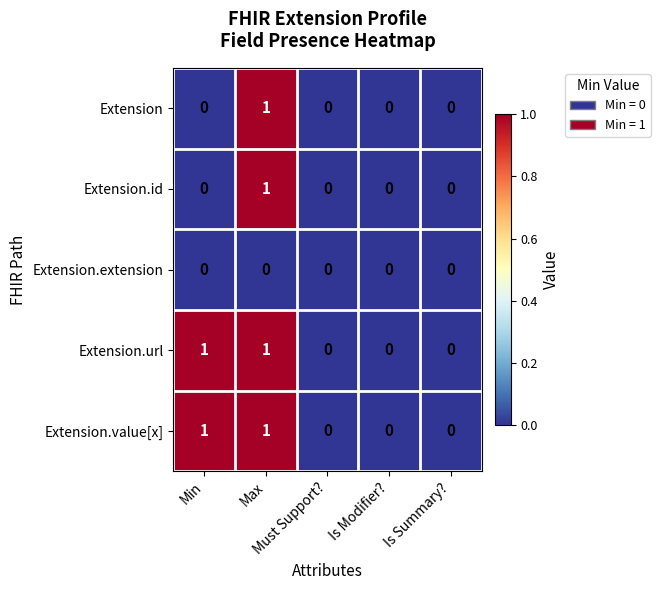

How many Extension.id values are between 0 and 1?

5